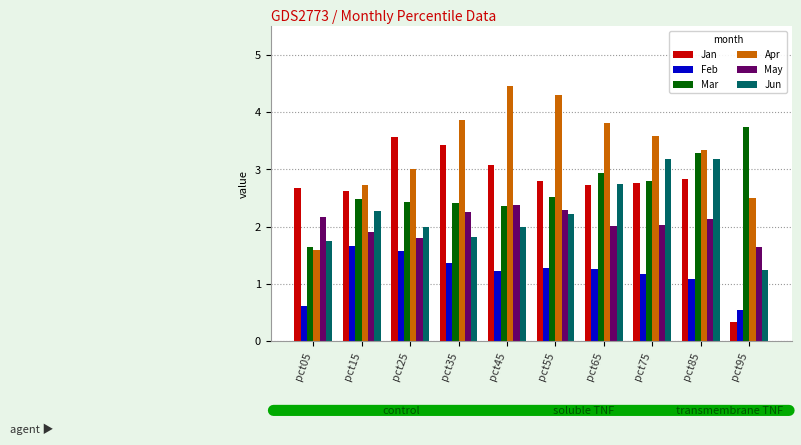

What is the value of the May bar at the 9th from the left?

2.1